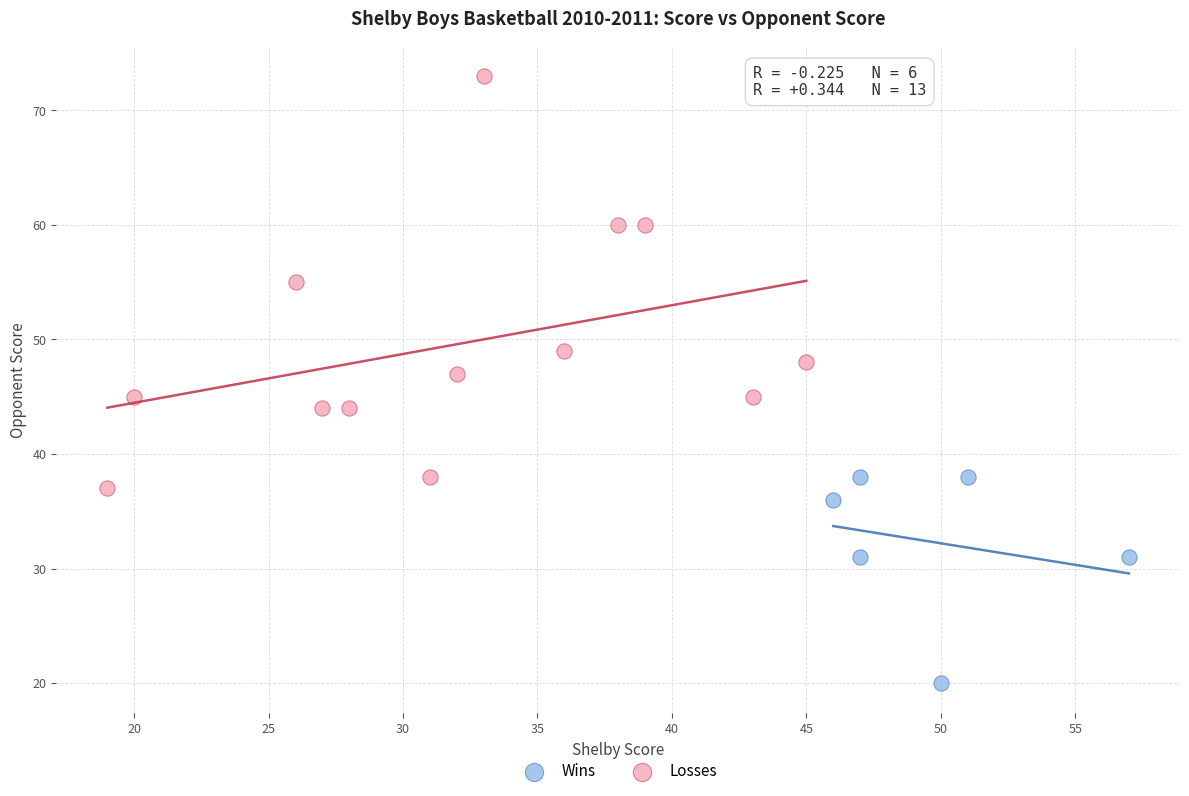

Which series has the widest spread of Y values?

Losses